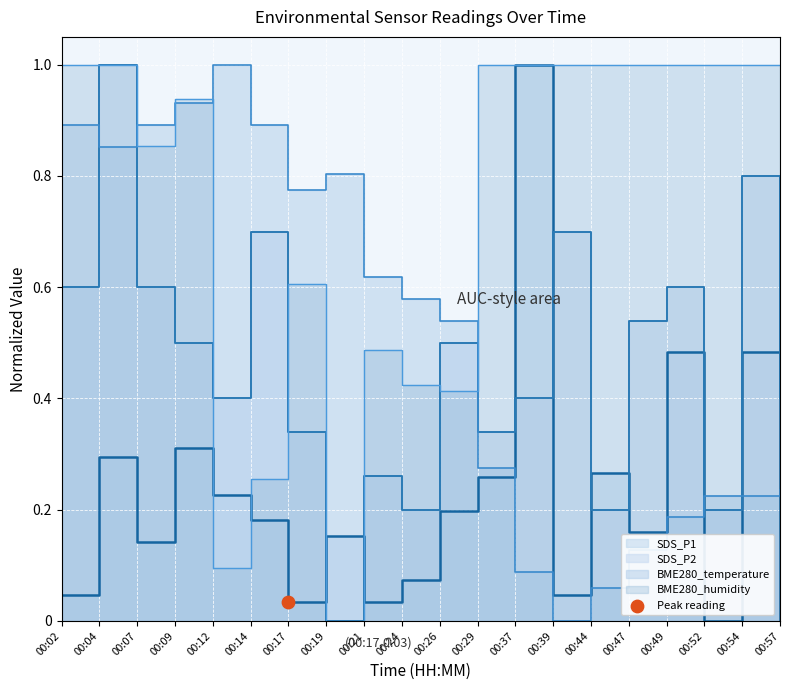

What is the total value across all series at 00:26?

1.7